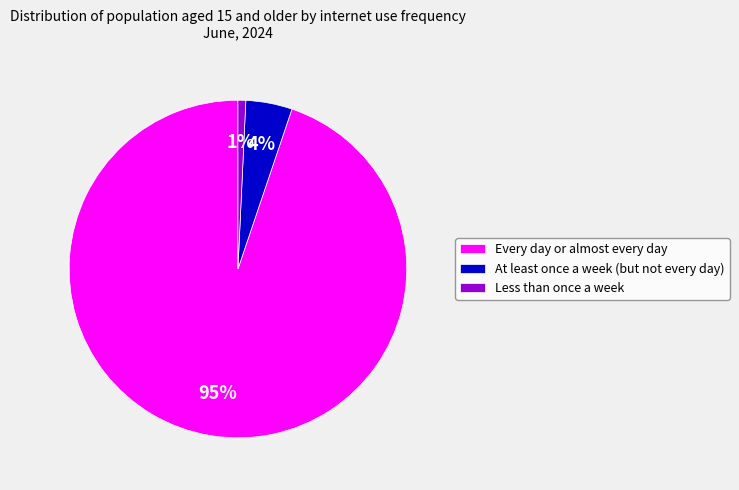

Rank the categories by value from lowest to highest.

Less than once a week, At least once a week (but not every day), Every day or almost every day